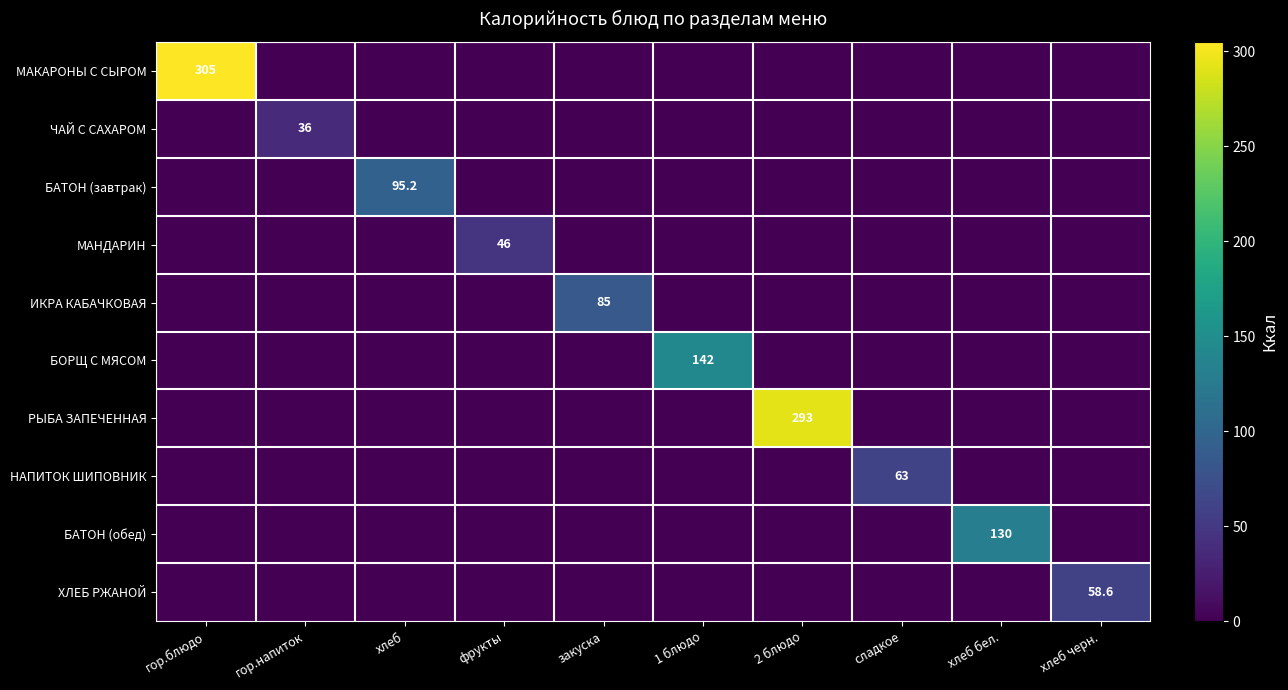

Is it true that БОРЩ С МЯСОМ equals 185.9 at 1 блюдо?

False